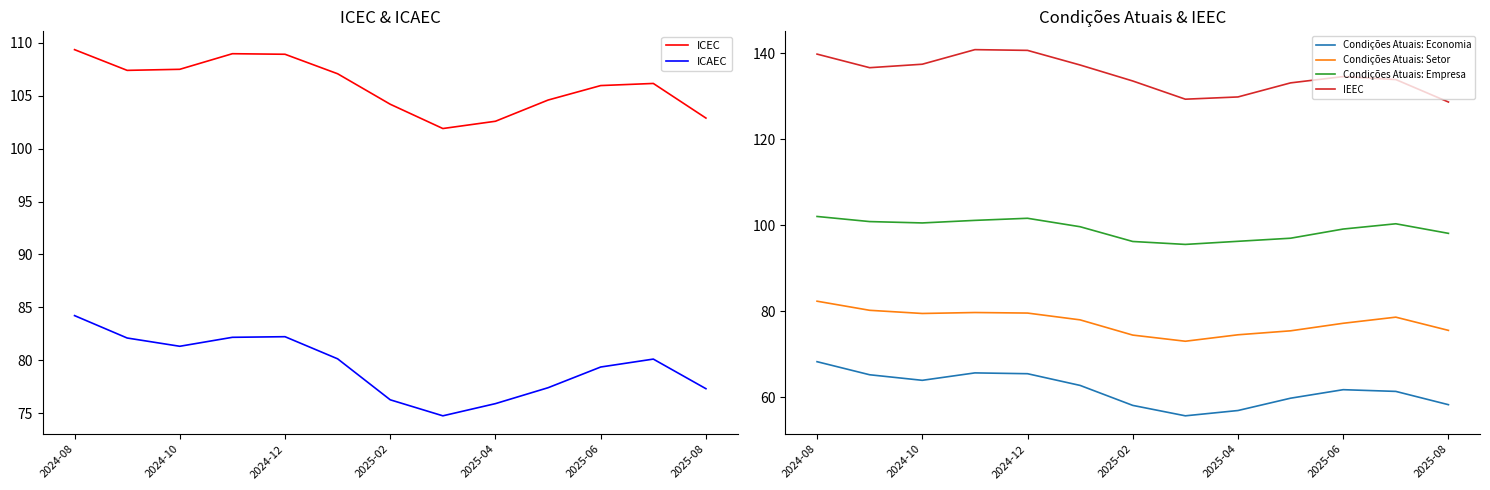

What is the maximum value for Condições Atuais: Economia?

68.3